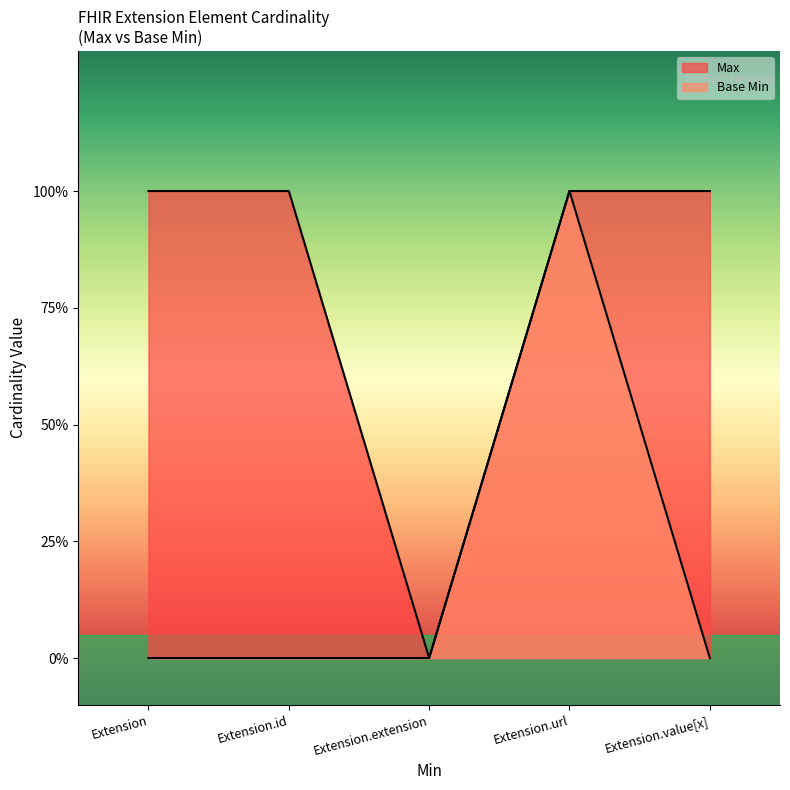

At how many categories does at least one series exceed 0?

4